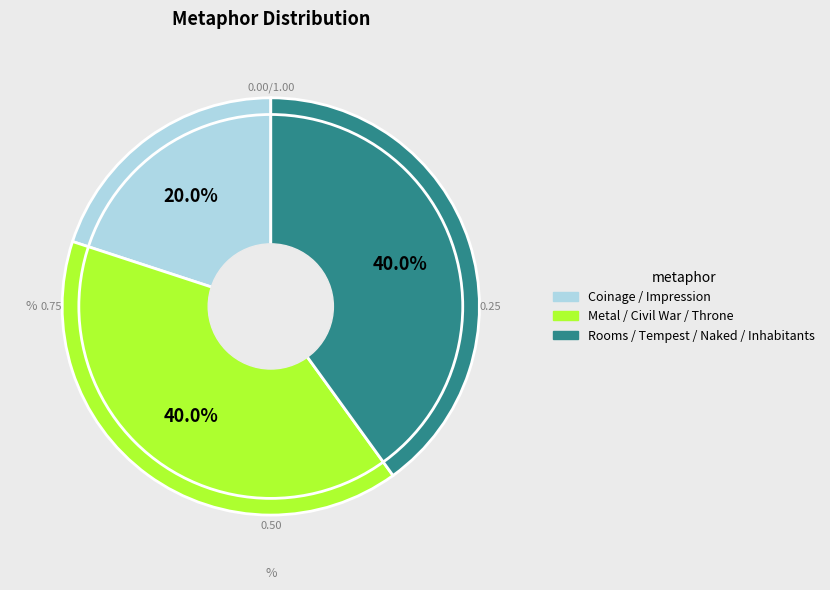

Is there any slice that represents more than half of the pie?

No